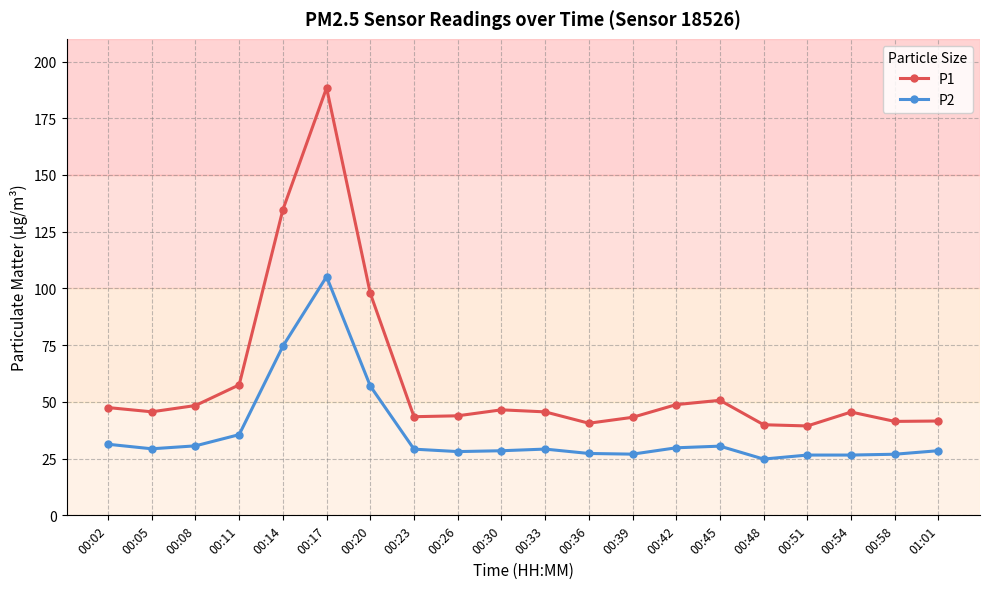

What is the total value across all series at 00:45?

81.2